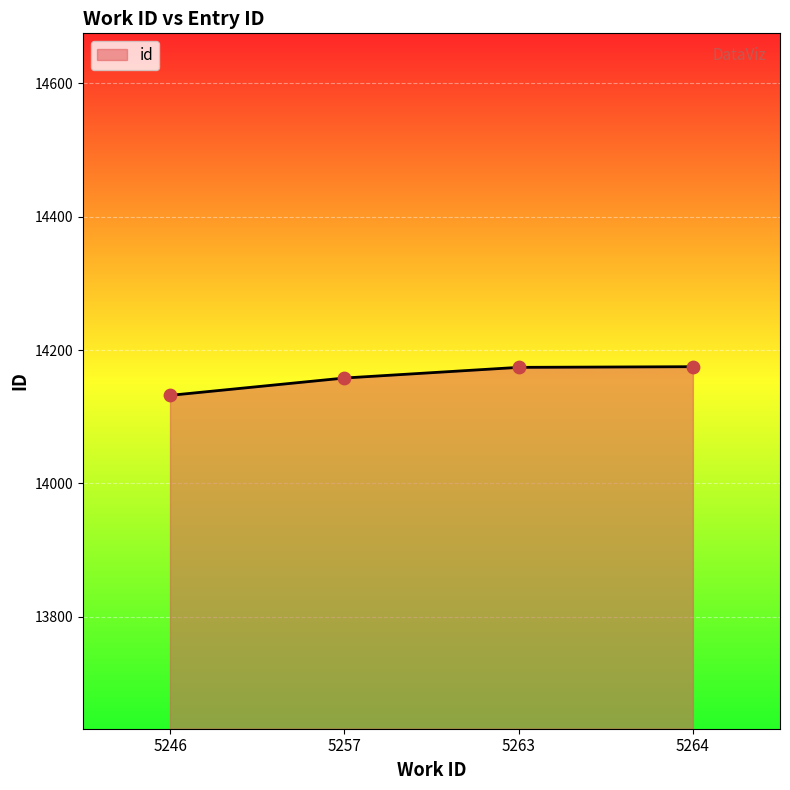

What is the change in value from 5246 to 5257?

+26